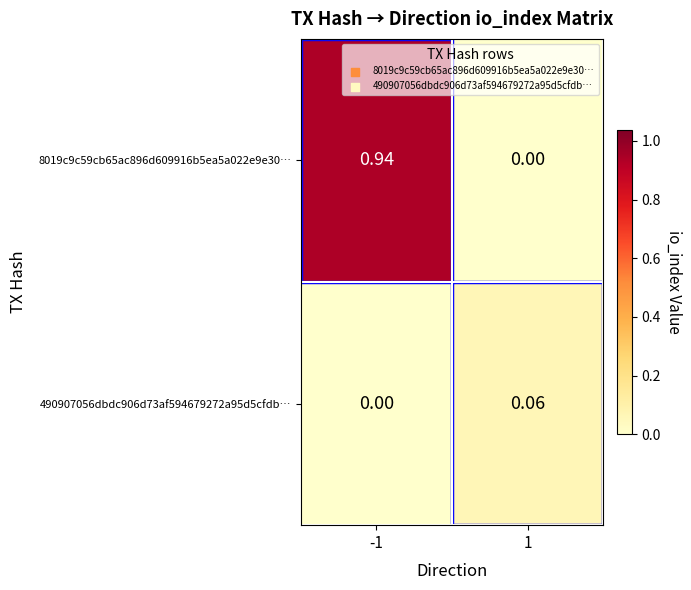

Is the value of 490907056dbdc906d73af594679272a95d5cfdb… at 1 greater than the value of 8019c9c59cb65ac896d609916b5ea5a022e9e30… at -1?

No